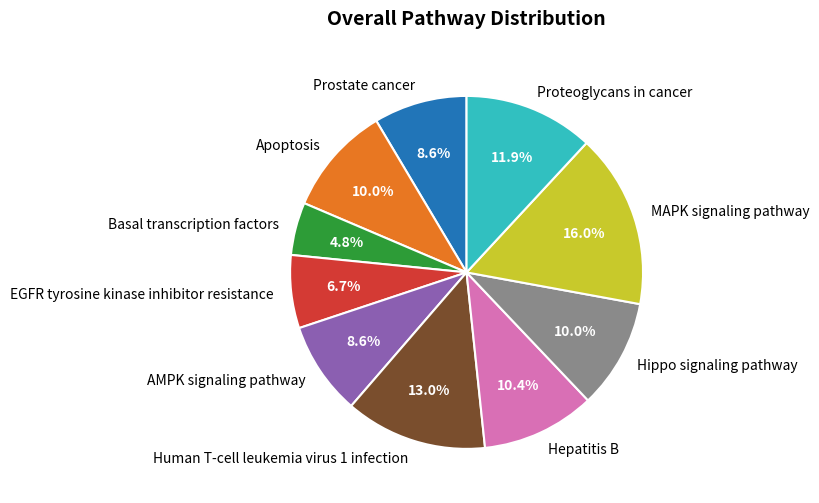

How many segments does this pie chart have?

10